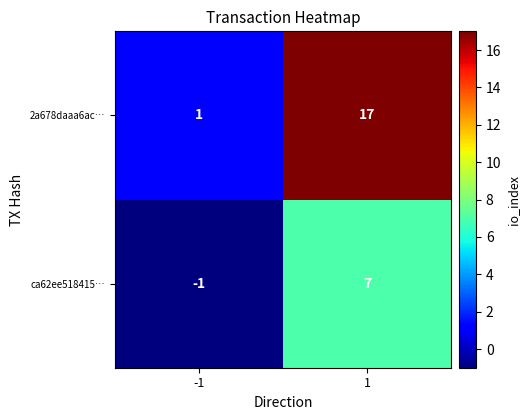

Rank the series by their average value, from highest to lowest.

2a678daaa6ac…, ca62ee518415…